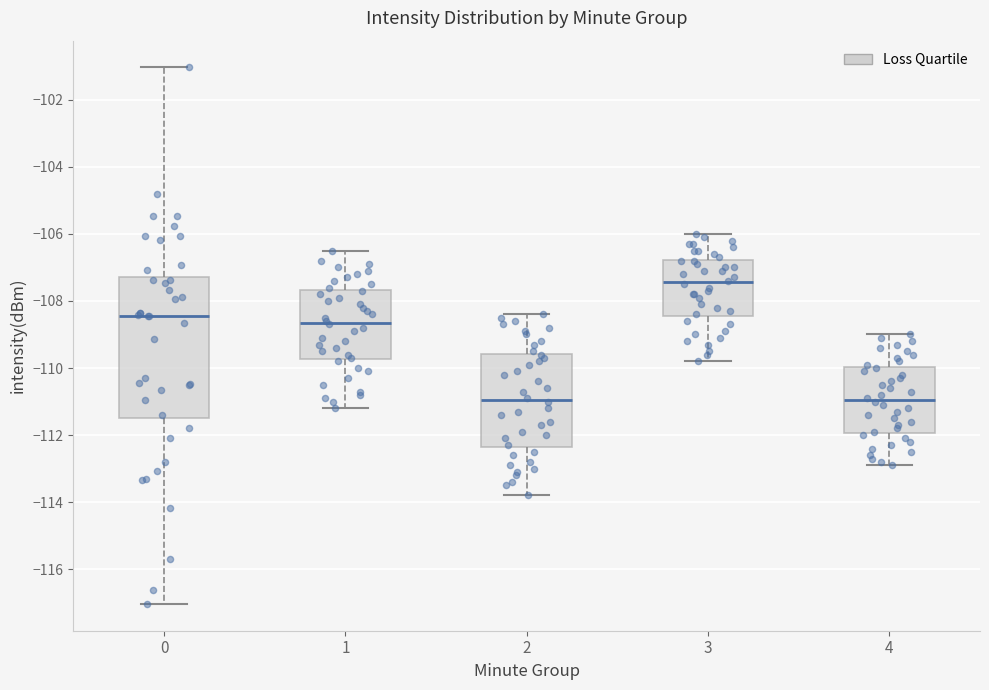

Reading left to right, read every box against the y-axis: the position of its median line, the range the box covers, and the ends of its whiskers. The values are not printed on the chart, so give them approximately, as read against the axis.

0: median -108.4, box -111.4 to -107.2, whiskers -117.0 to -101.0
1: median -108.6, box -109.8 to -107.6, whiskers -111.2 to -106.4
2: median -111.0, box -112.4 to -109.6, whiskers -113.8 to -108.4
3: median -107.4, box -108.4 to -106.8, whiskers -109.8 to -106.0
4: median -111.0, box -112.0 to -110.0, whiskers -112.8 to -109.0